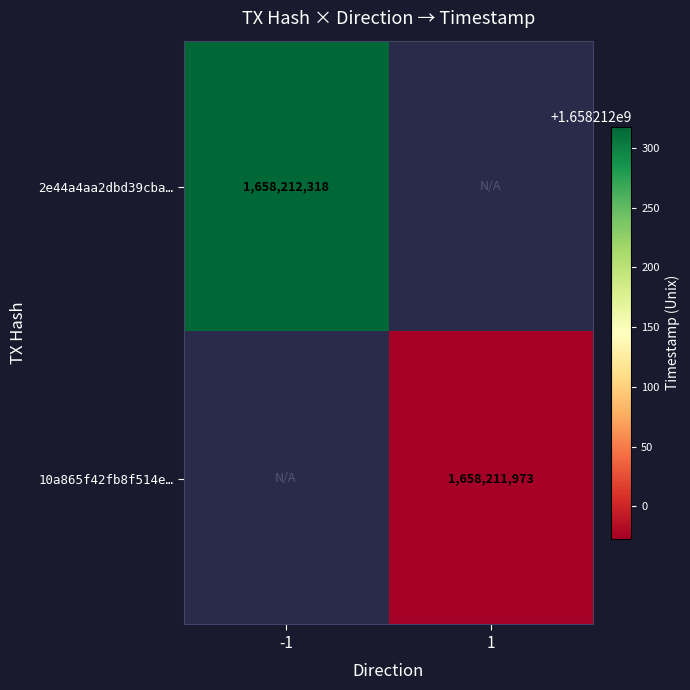

Is it true that 2e44a4aa2dbd39cba3a2c4ab4eee4412519a138 equals 778904814 at 1?

False